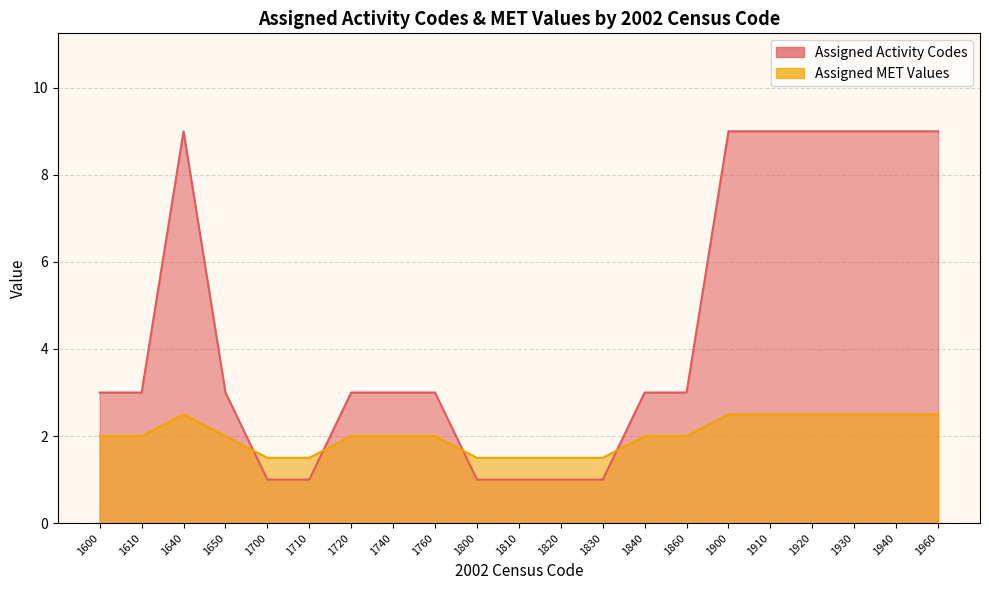

At which label does Assigned MET Values reach its peak?

1640